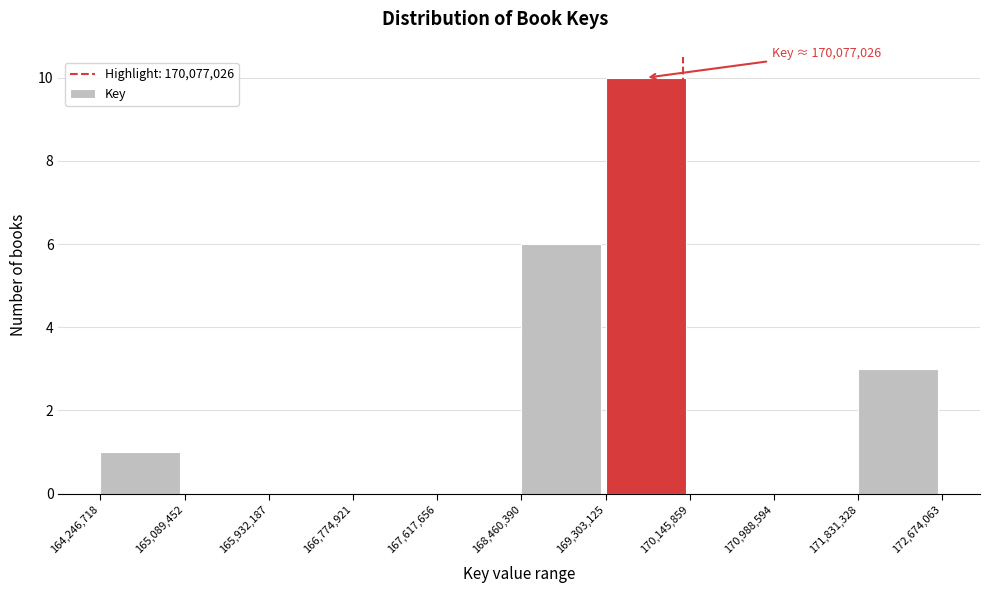

Over which range of the x-axis is the bar tallest?

169,303,125 to 170,145,859